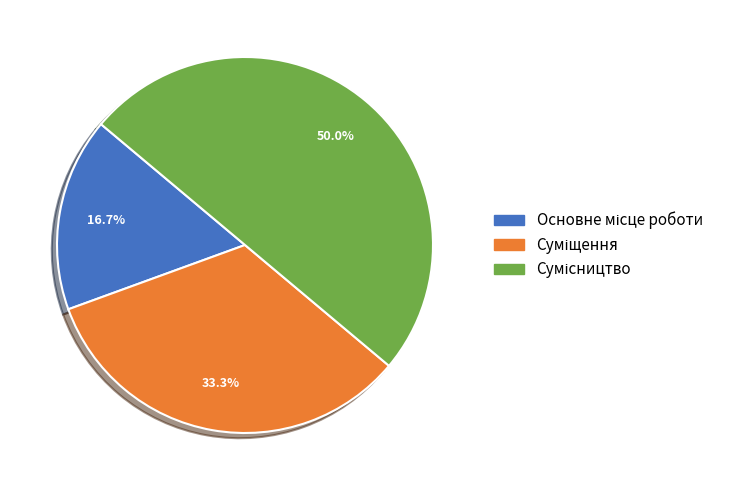

To the nearest percent, what is the difference between the Основне місце роботи and Сумісництво slice percentages?

33%